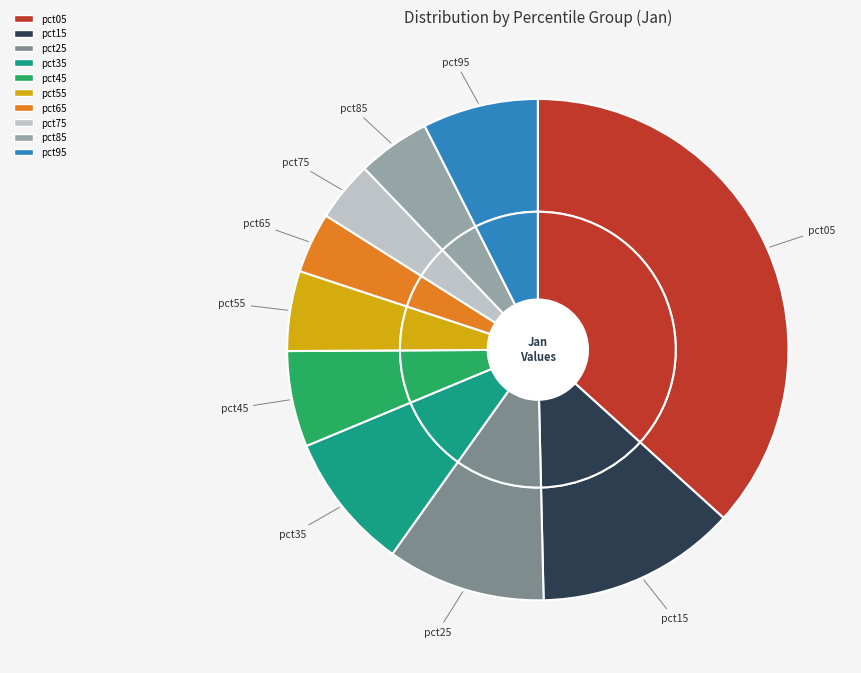

Which slice is the smallest?

pct75